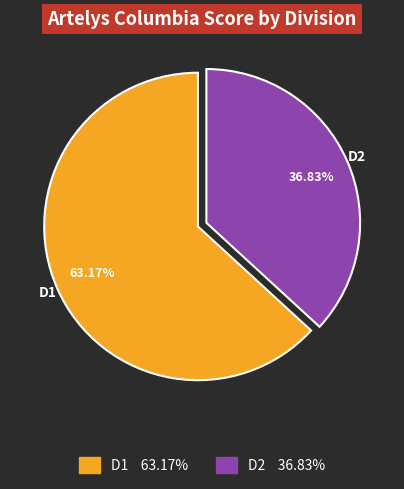

Approximately how many times larger is the value at D1 compared to D2?

1.7